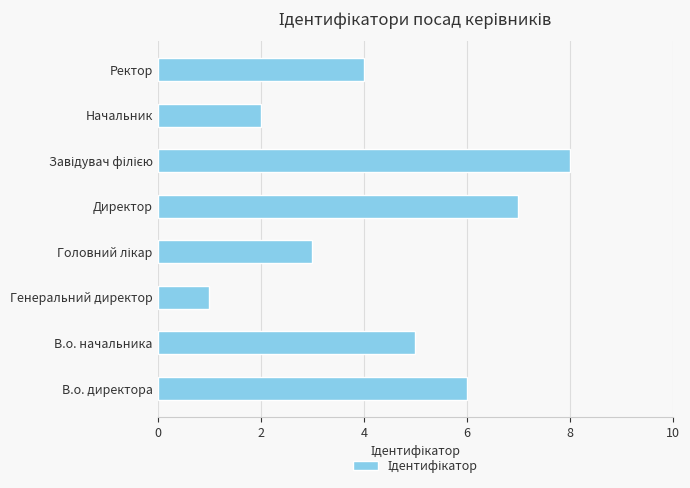

How many values are below 5?

4